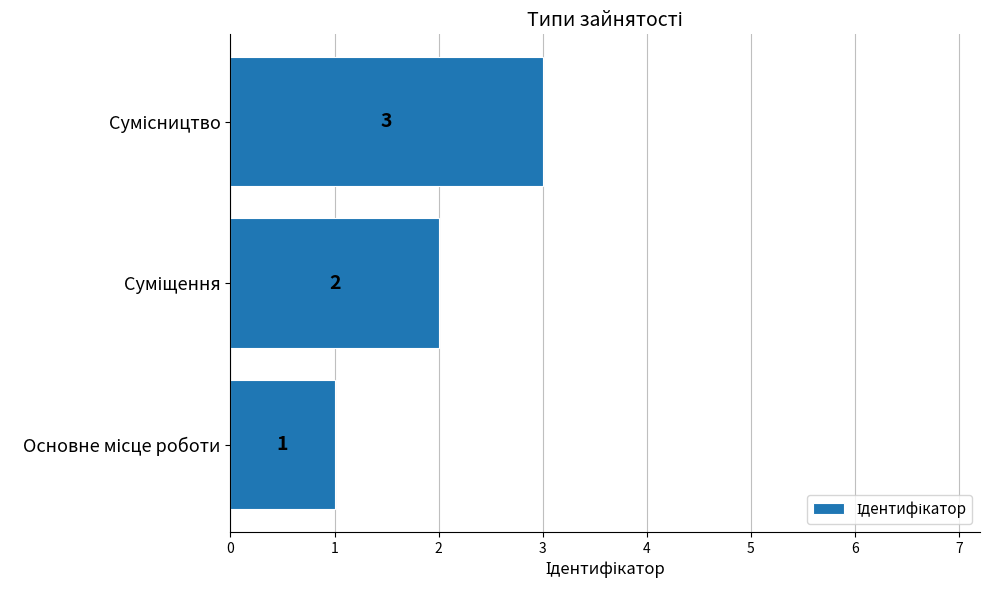

Does the chart contain stacked bars?

No